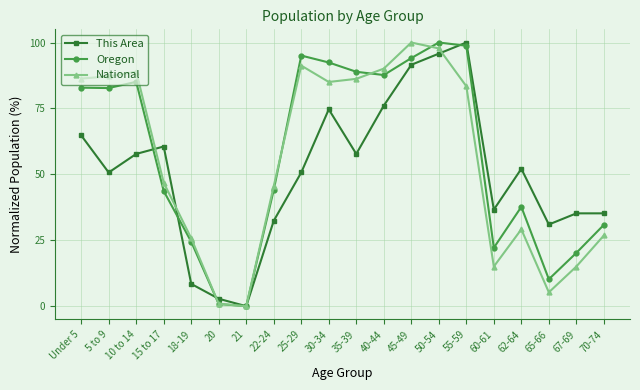

True or false: This Area has more than 1 points higher than both neighbors.

True